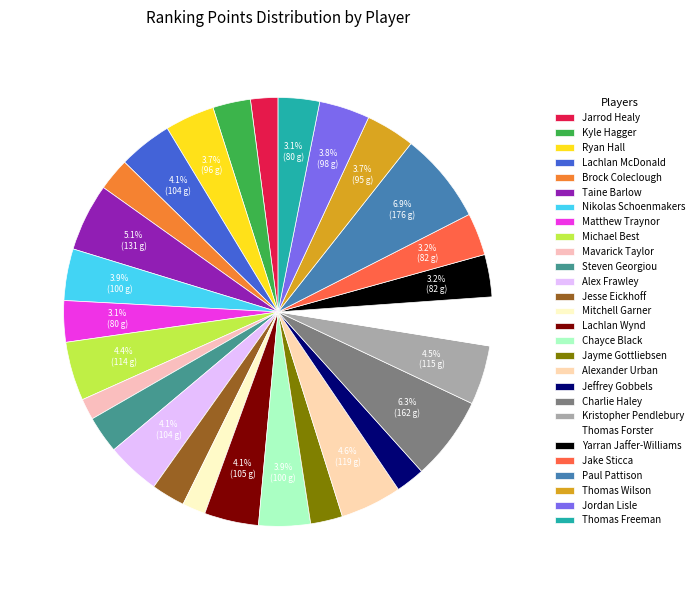

How much of the chart is everything except Jarrod Healy?

97.9%